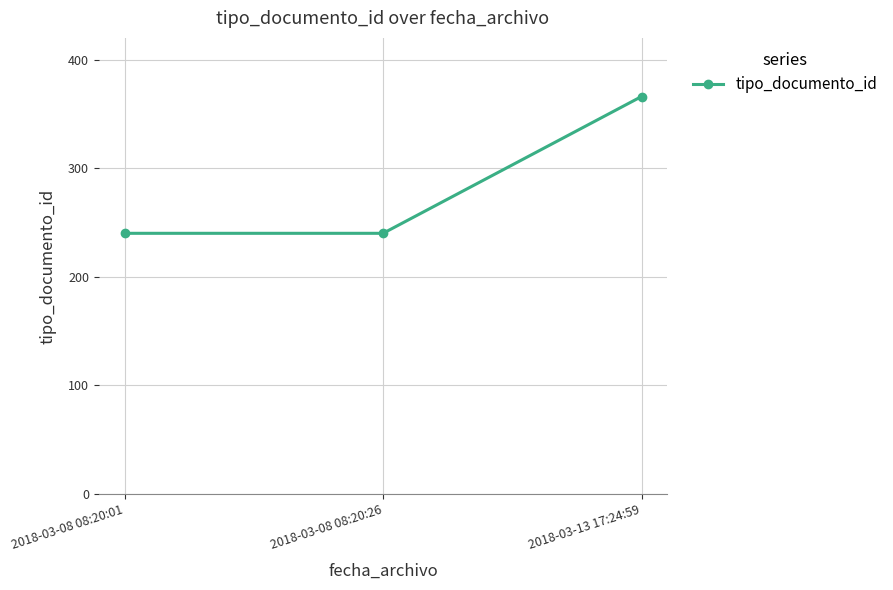

Which category has the highest value across all series?

2018-03-13 17:24:59